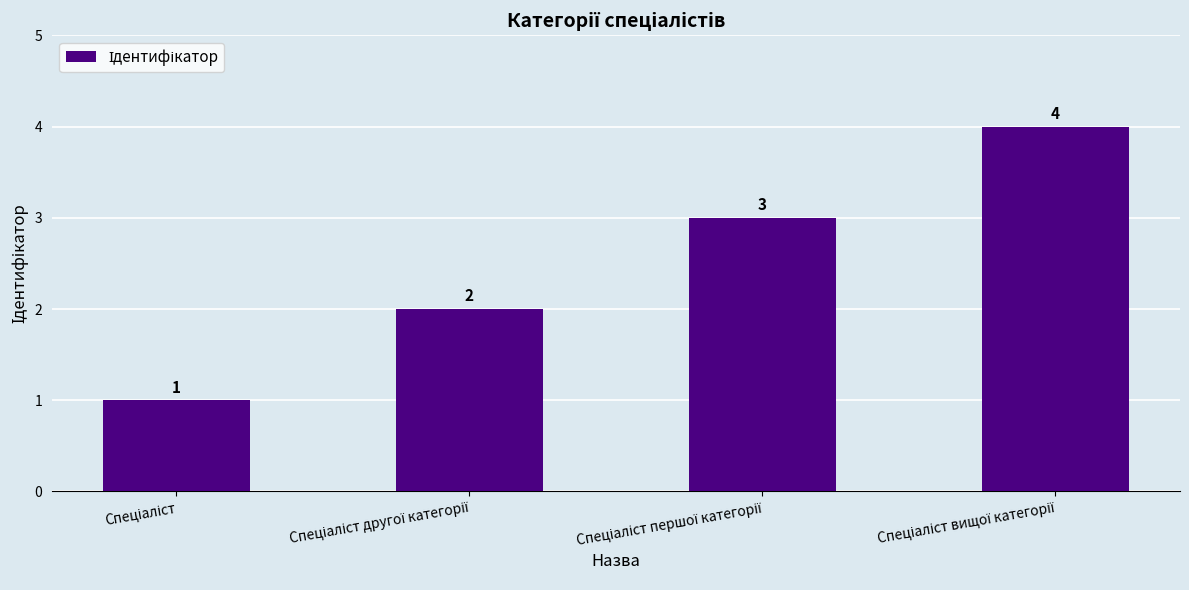

What is the maximum value shown in the chart?

4